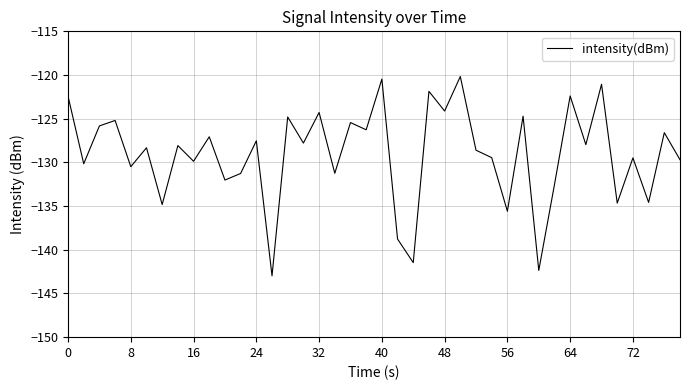

What is the greatest value displayed?

-120.2